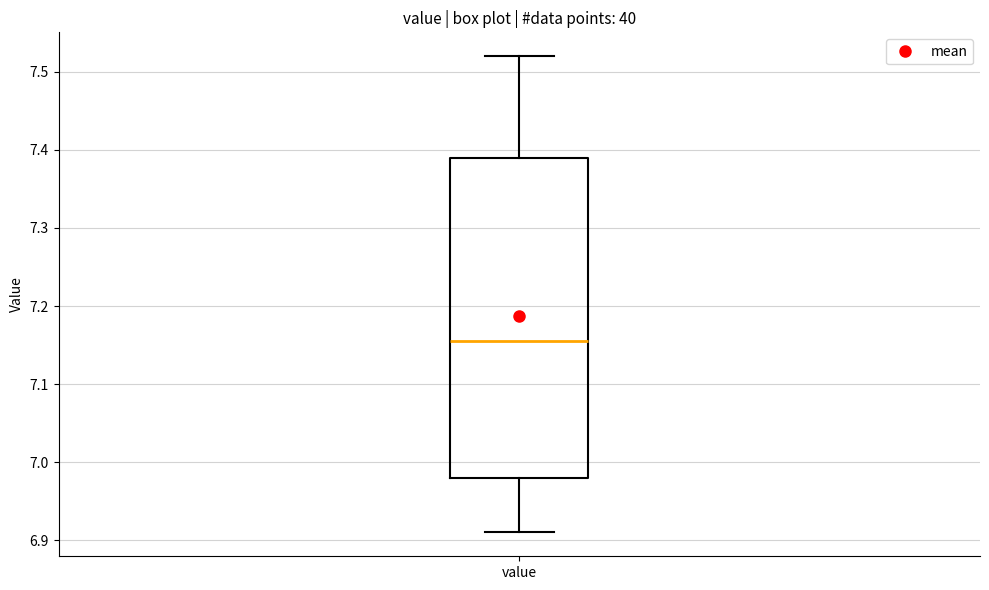

Where is the lower edge of the box for value on the y-axis? The values are not printed on the chart, so give them approximately, as read against the axis.

6.98